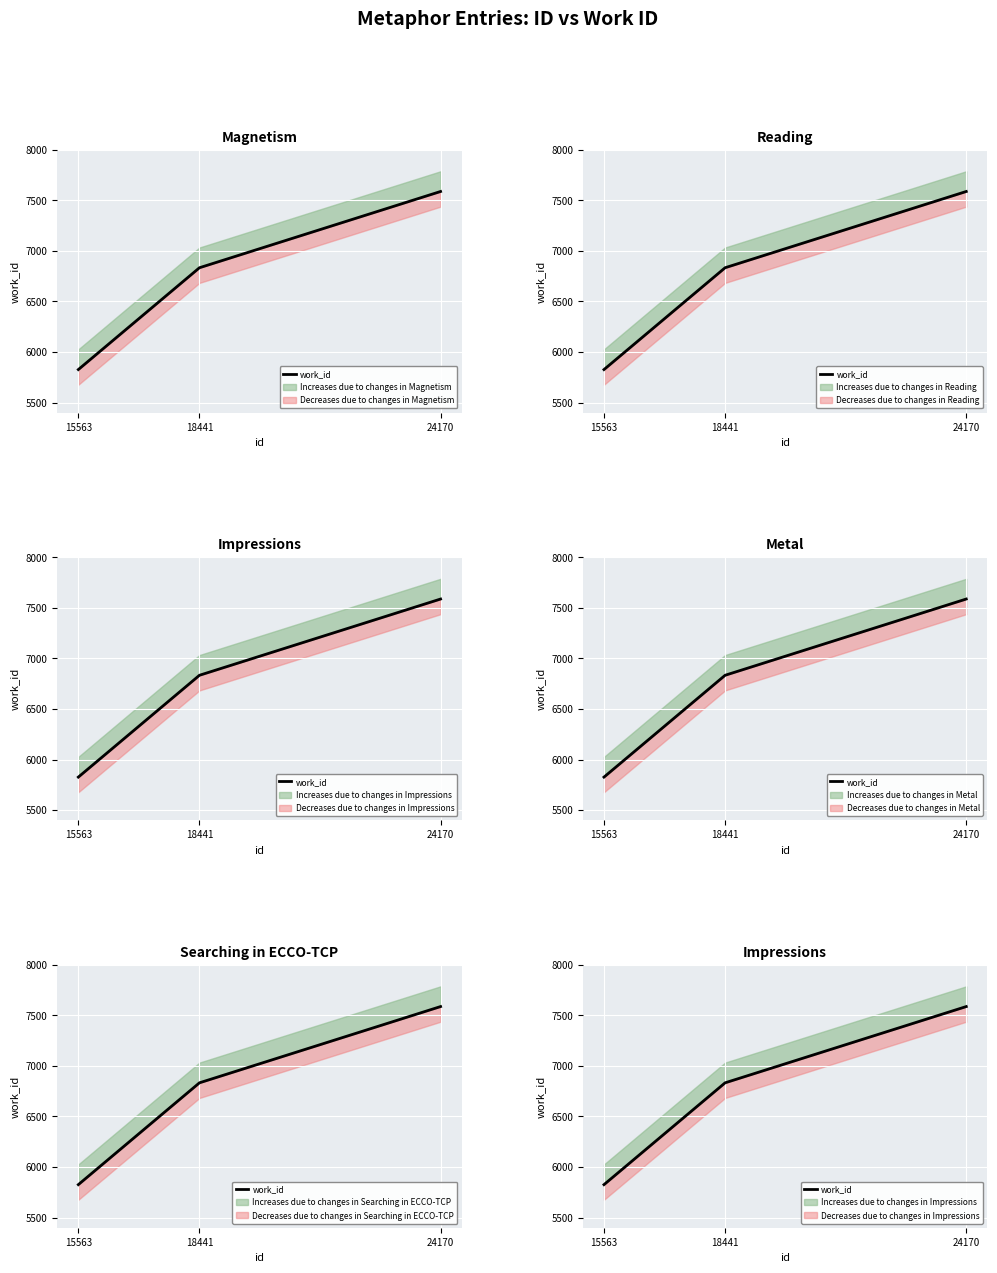

How many data points are less than 6833?

1